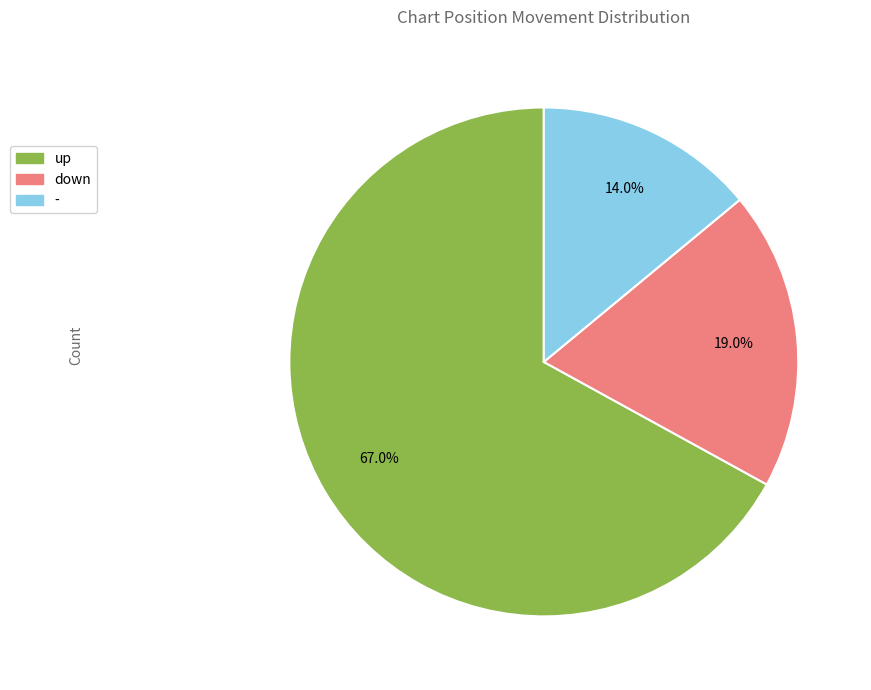

To the nearest percent, what portion does up represent?

67%